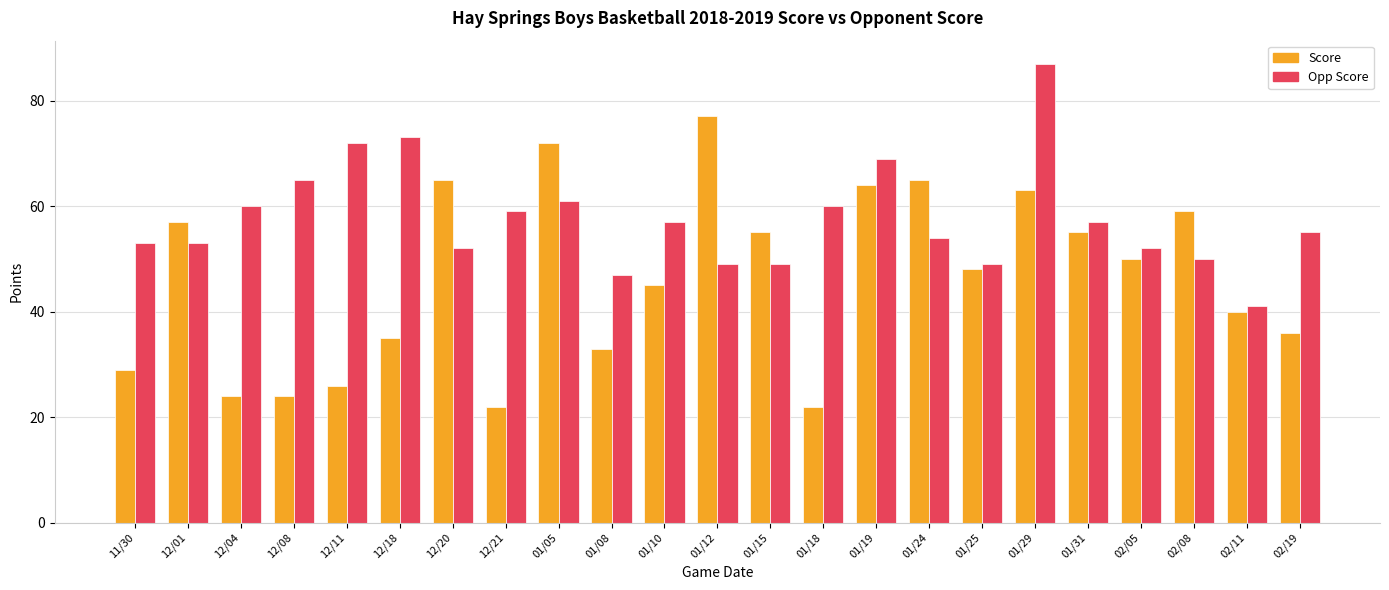

What is the average value of the Score series?

46